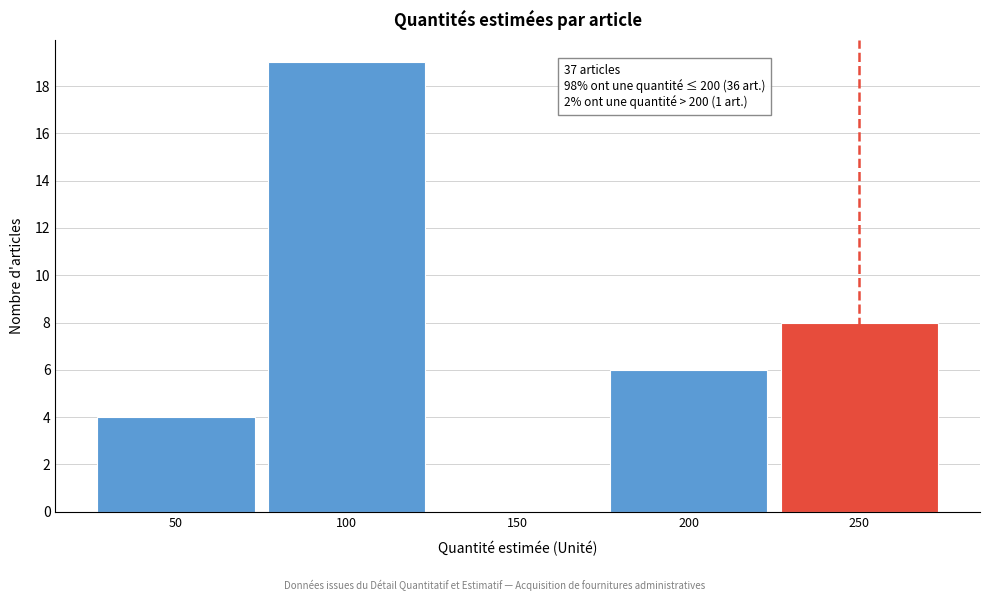

Which range on the x-axis has the tallest bar?

75 to 125